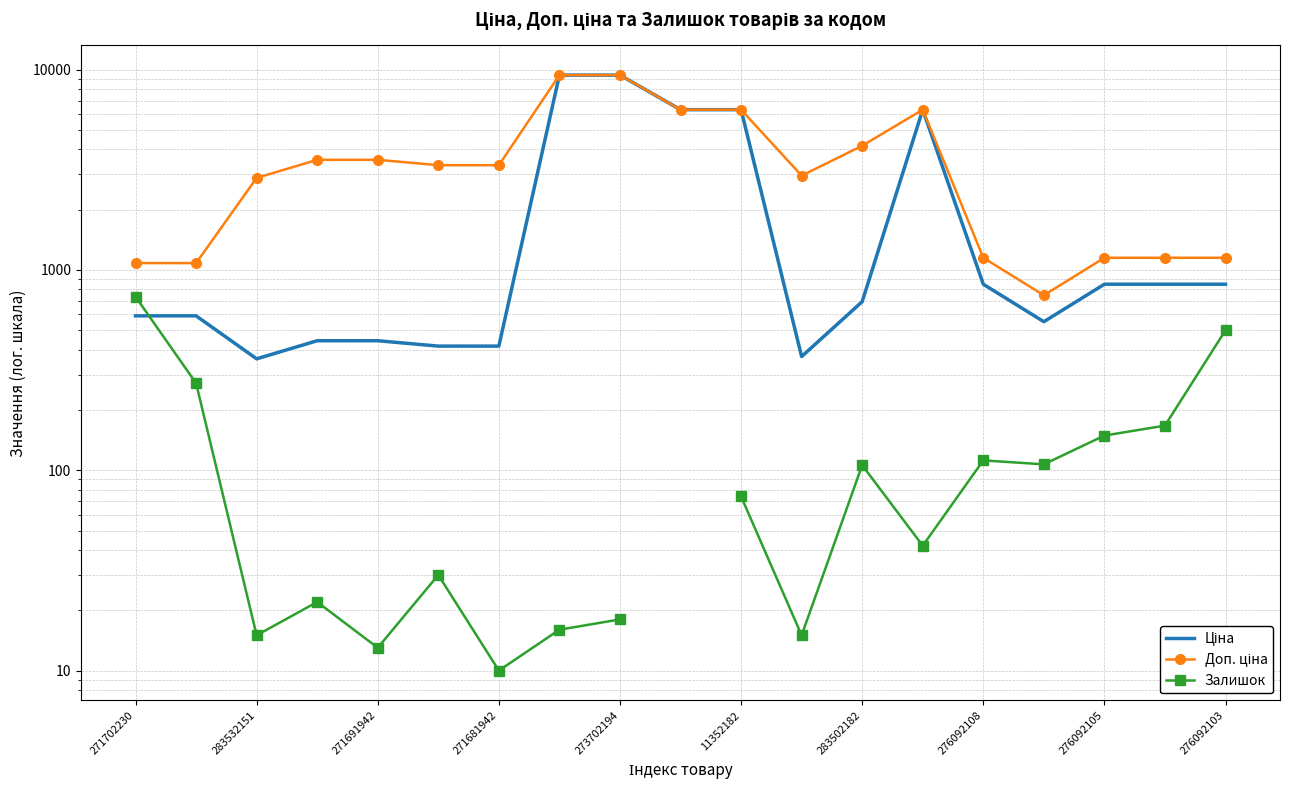

How many interior local valleys does the Залишок series have?

6